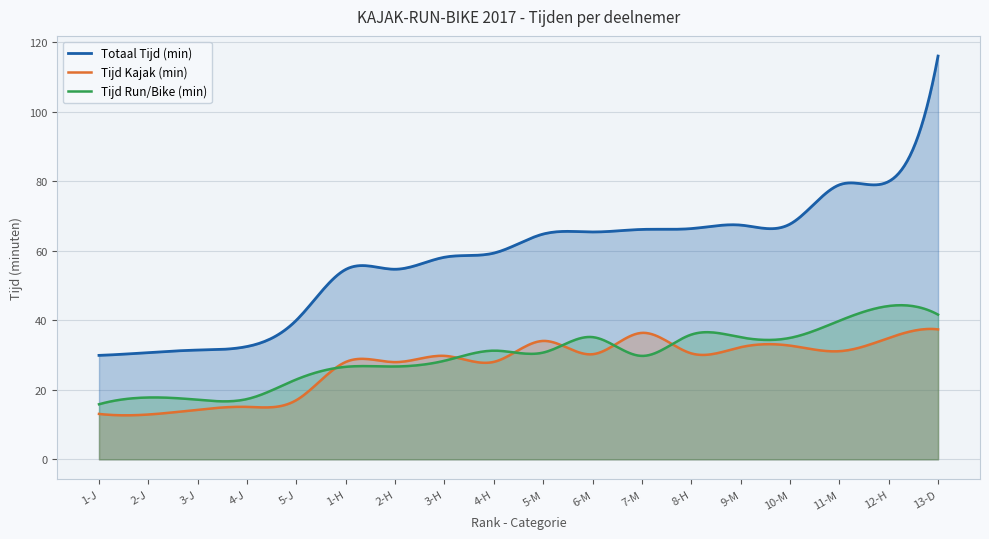

True or false: Totaal Tijd (min) has more than 0 interior local peaks.

True